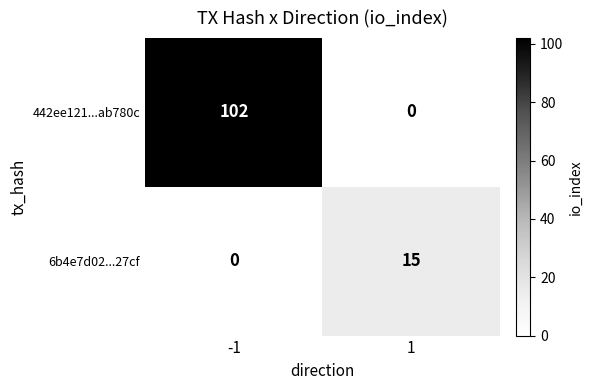

At which category is the sum across all series the highest?

-1